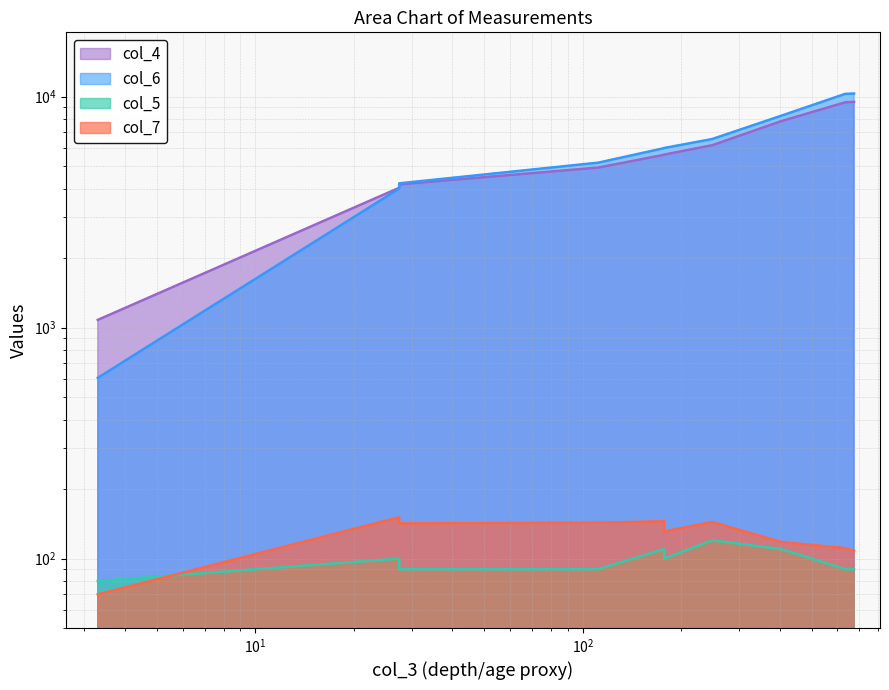

At 177.4, list the series in order from largest to smallest.

col_6, col_4, col_7, col_5